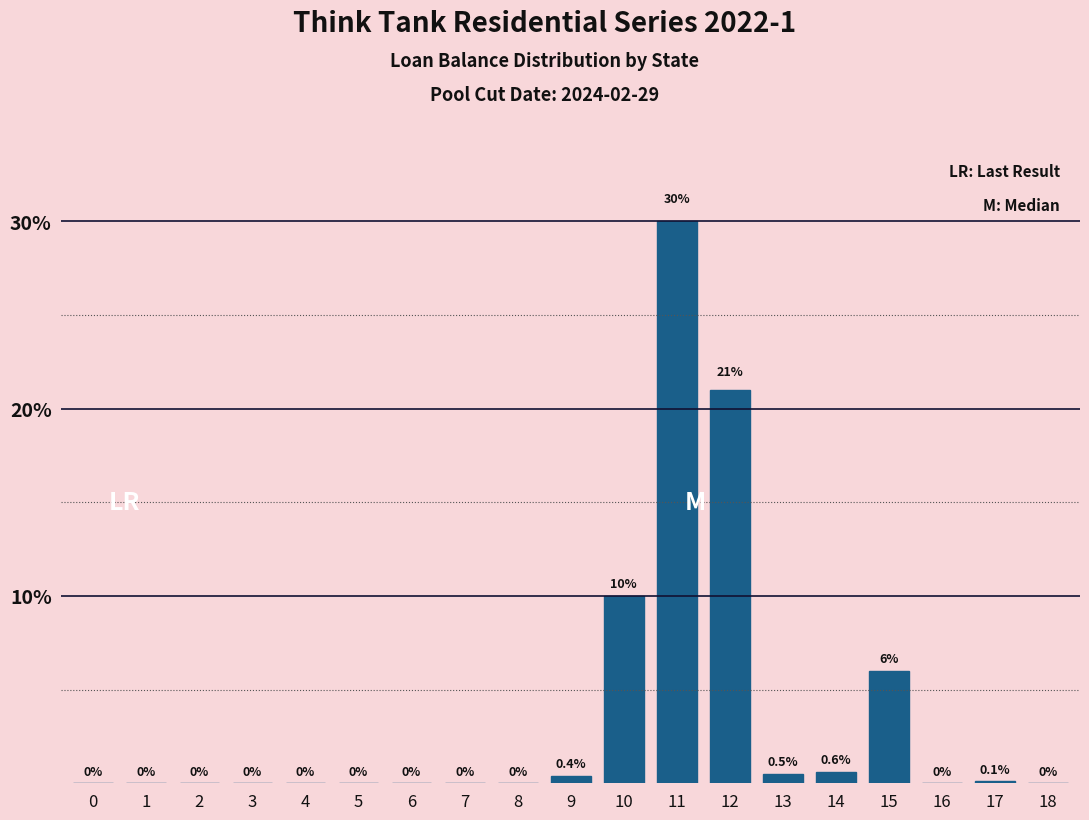

Between 9 and 3, which is larger?

9